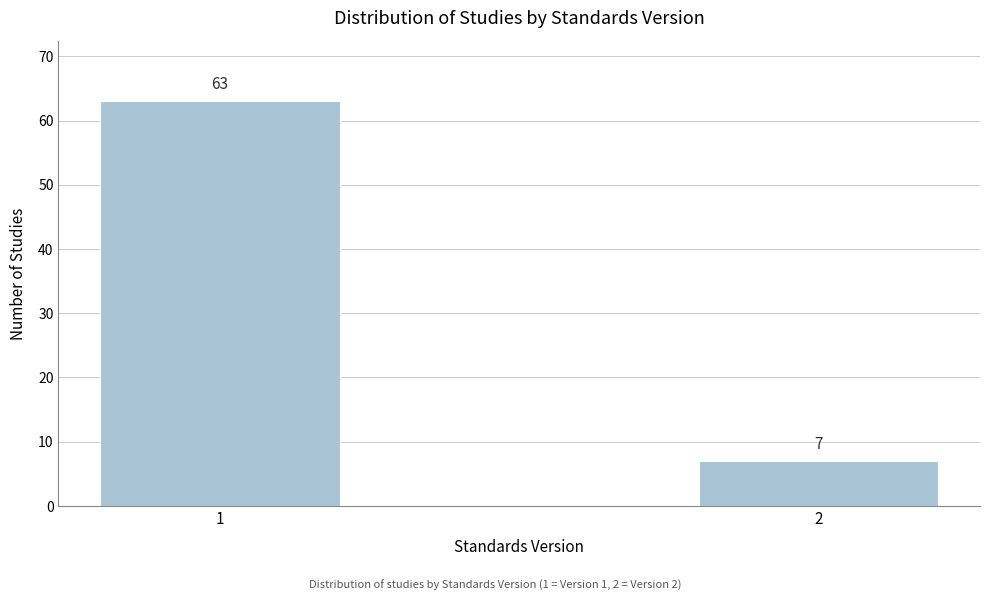

Reading left to right, extract all data points from this chart.

63	7